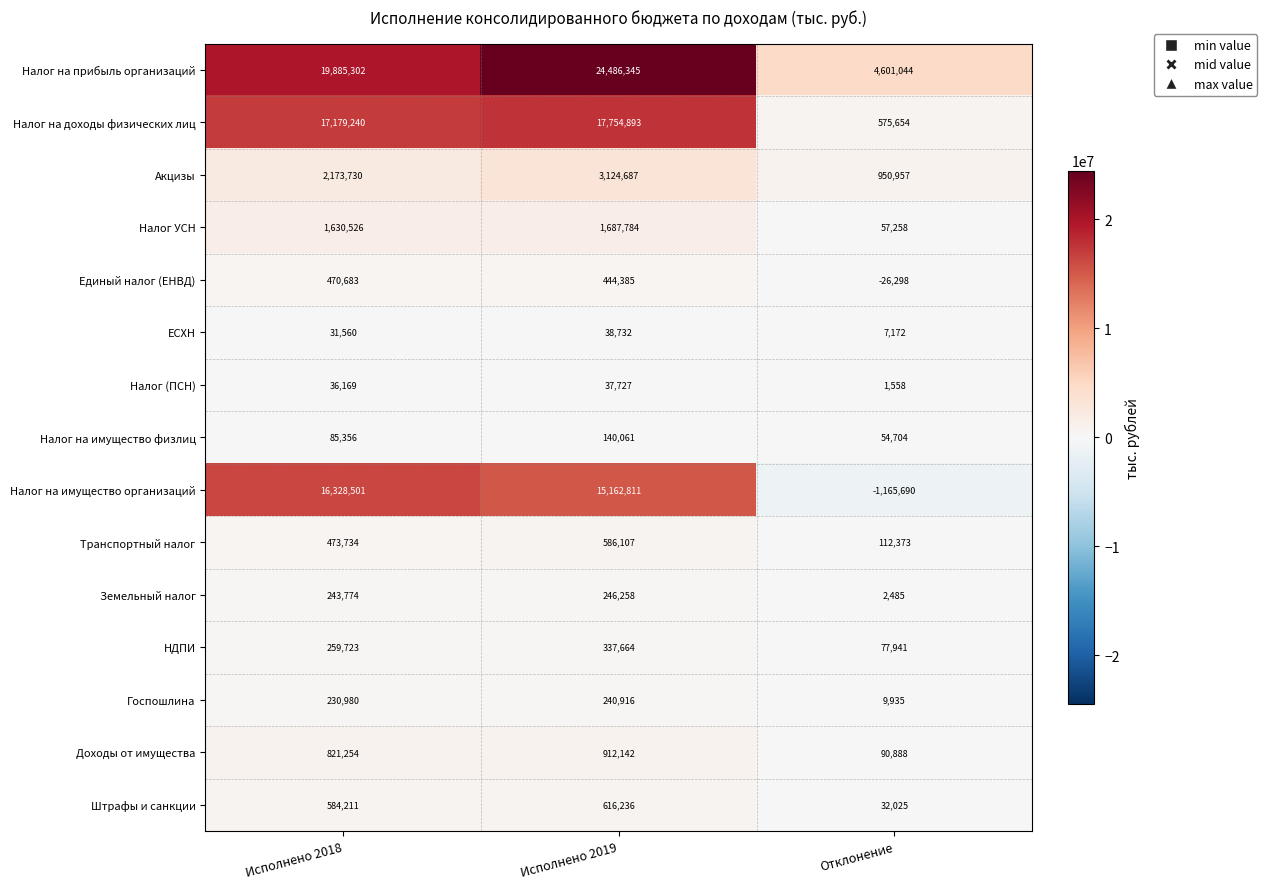

Which series has the largest range (max minus min)?

Налог на прибыль организаций